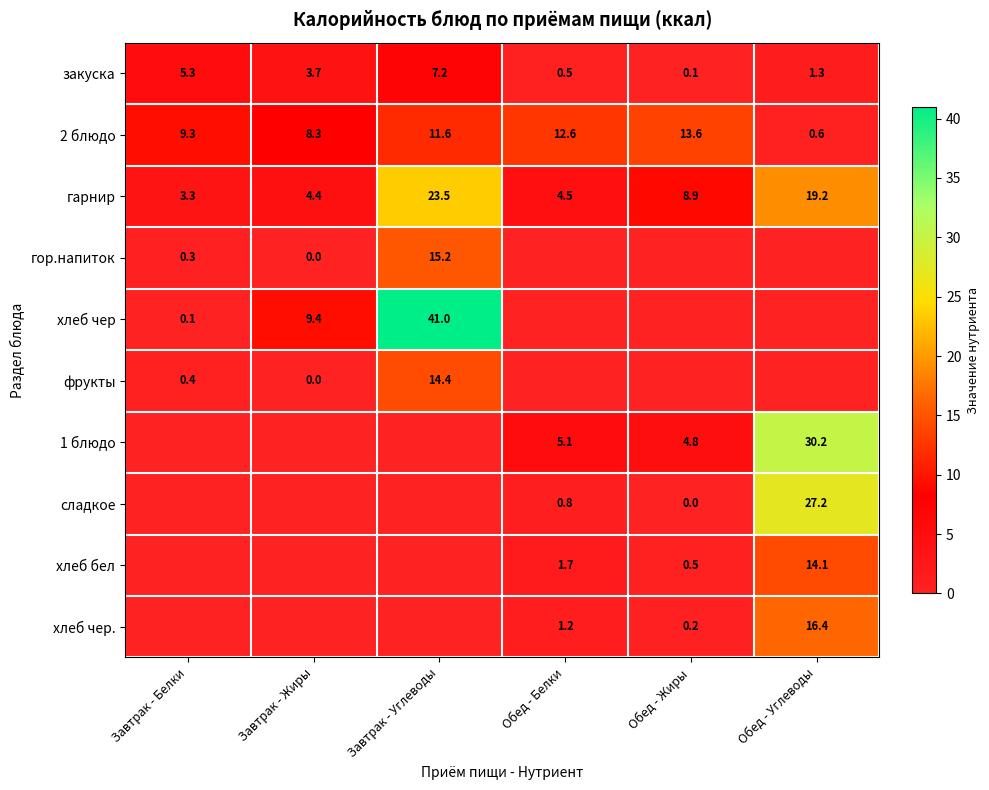

Read the 2 блюдо value at Обед - Белки.

12.6